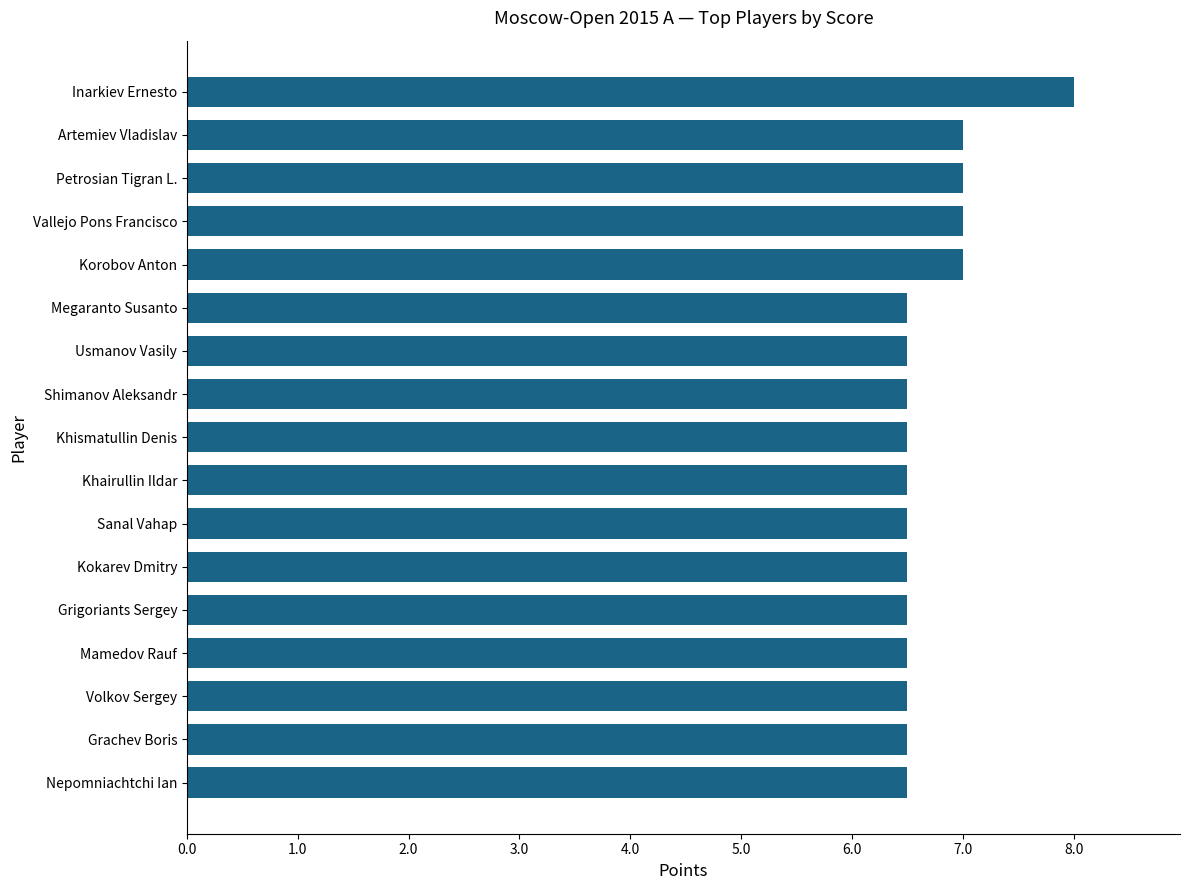

What is the ratio of the value at Sanal Vahap to the value at Korobov Anton?

0.9